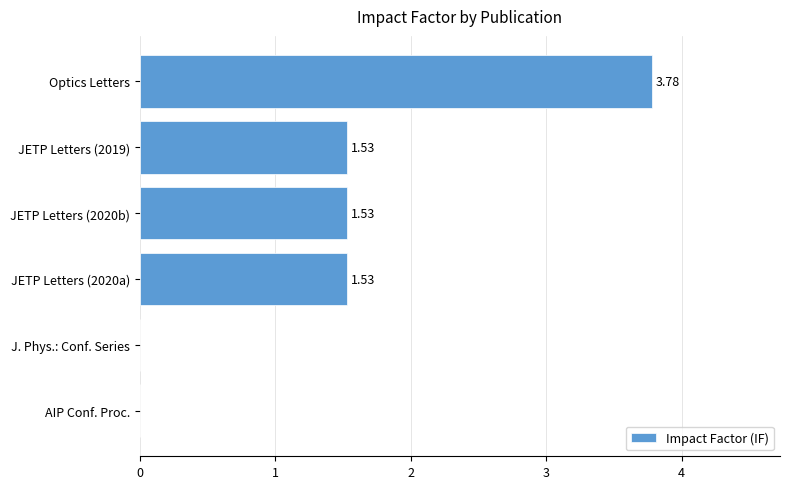

Between Optics Letters and AIP Conf. Proc., which is larger?

Optics Letters